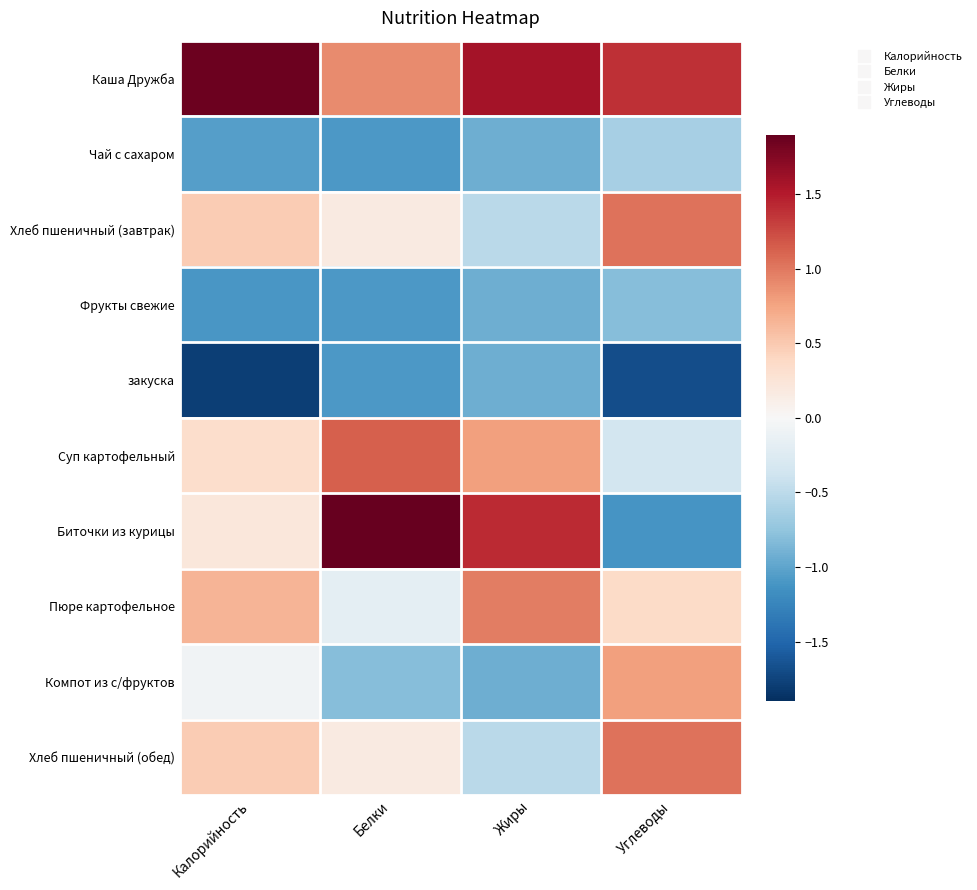

Reading left to right, list all the values displayed in this chart.

Каша Дружба: Калорийность=1.9	Белки=0.9	Жиры=1.6	Углеводы=1.4
Чай с сахаром: Калорийность=-1.0	Белки=-1.1	Жиры=-0.9	Углеводы=-0.6
Хлеб пшеничный (завтрак): Калорийность=0.5	Белки=0.2	Жиры=-0.5	Углеводы=1.0
Фрукты свежие: Калорийность=-1.1	Белки=-1.1	Жиры=-0.9	Углеводы=-0.8
закуска: Калорийность=-1.8	Белки=-1.1	Жиры=-0.9	Углеводы=-1.7
Суп картофельный: Калорийность=0.3	Белки=1.1	Жиры=0.8	Углеводы=-0.3
Биточки из курицы: Калорийность=0.2	Белки=1.9	Жиры=1.4	Углеводы=-1.1
Пюре картофельное: Калорийность=0.6	Белки=-0.2	Жиры=1.0	Углеводы=0.4
Компот из с/фруктов: Калорийность=-0.1	Белки=-0.8	Жиры=-0.9	Углеводы=0.8
Хлеб пшеничный (обед): Калорийность=0.5	Белки=0.2	Жиры=-0.5	Углеводы=1.0